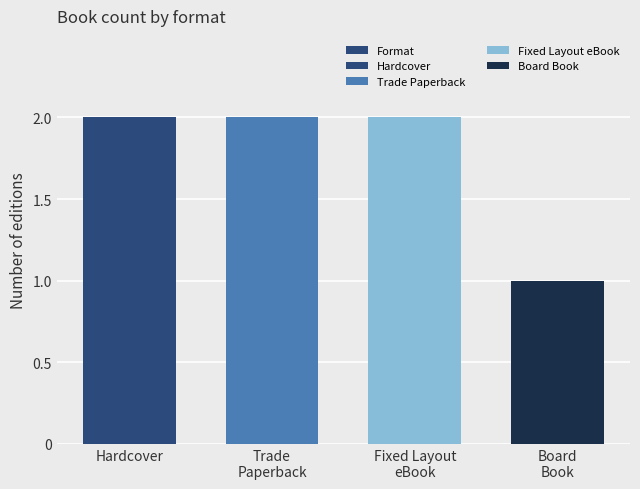

Rank the categories by value from lowest to highest.

Board
Book, Hardcover, Trade
Paperback, Fixed Layout
eBook